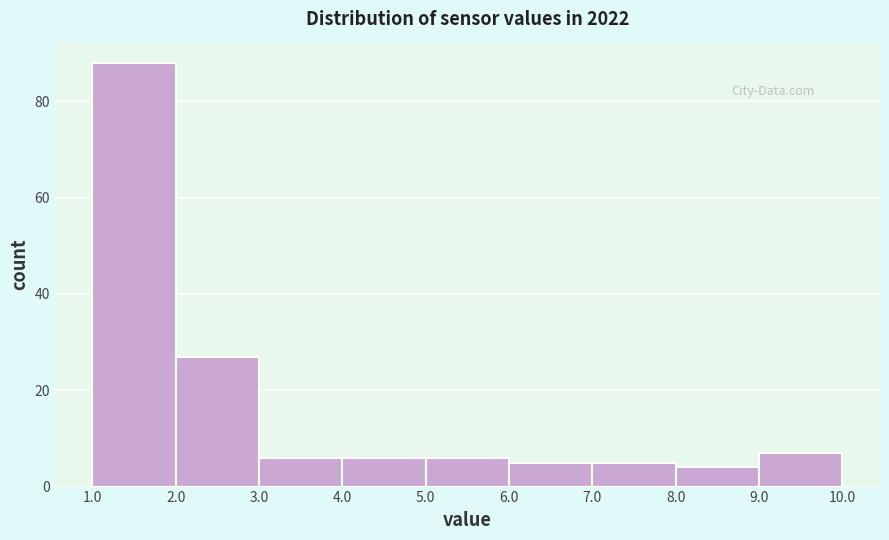

What is the height of the bar covering 8.0 to 9.0 on the x-axis? The values are not printed on the chart, so give them approximately, as read against the axis.

4